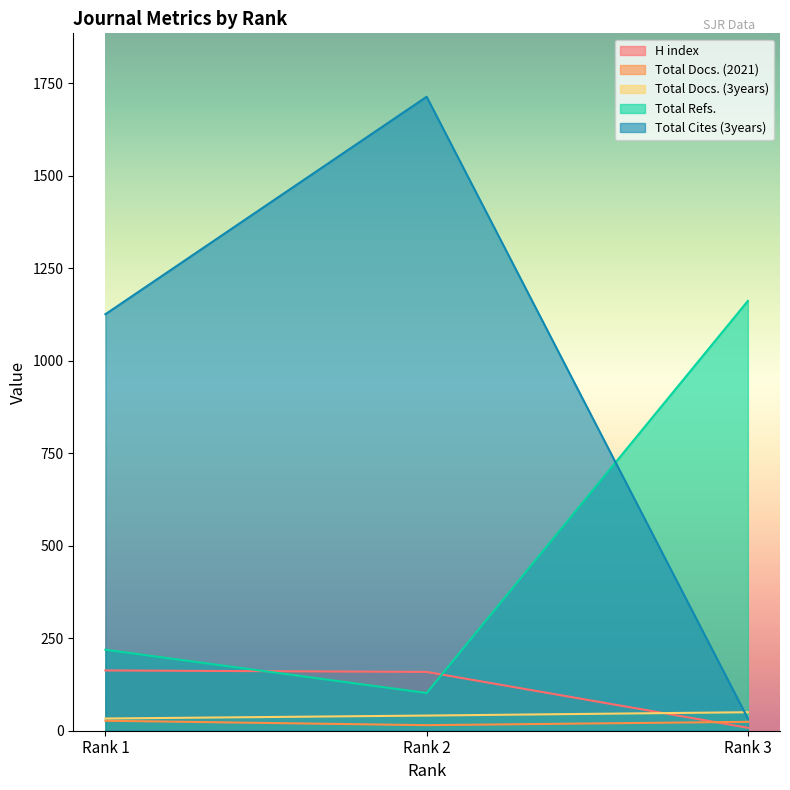

What value does the H index series have at Rank 1?

163